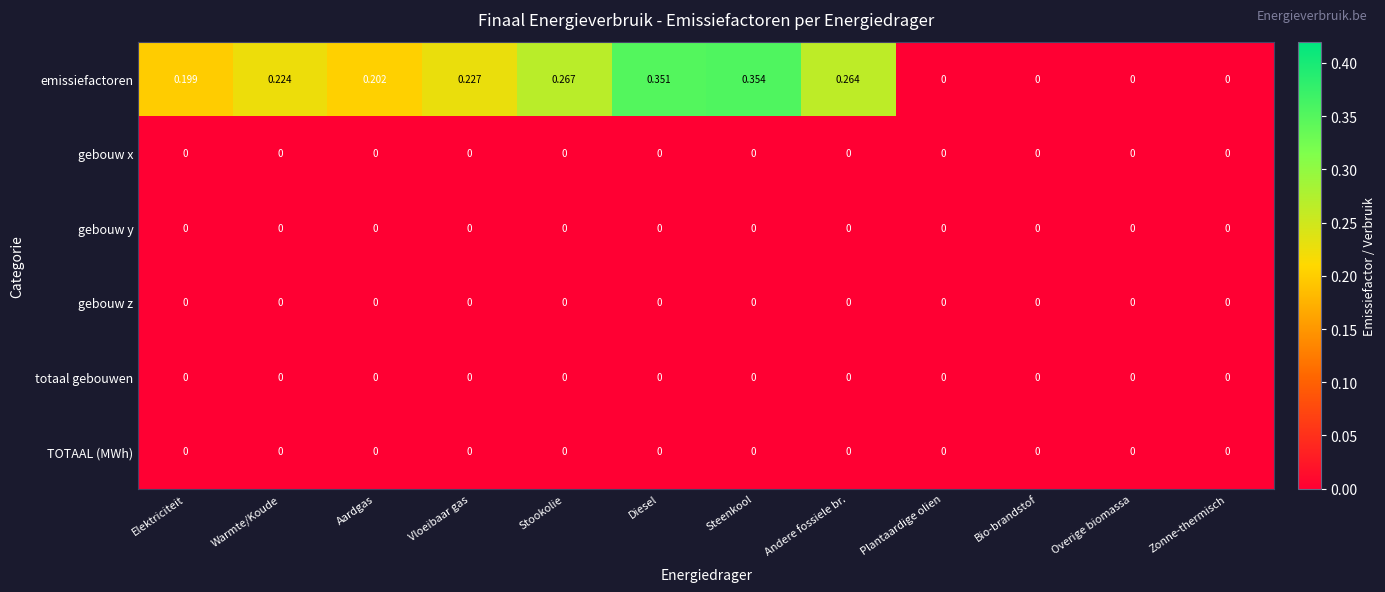

At which category is the sum across all series the highest?

Steenkool